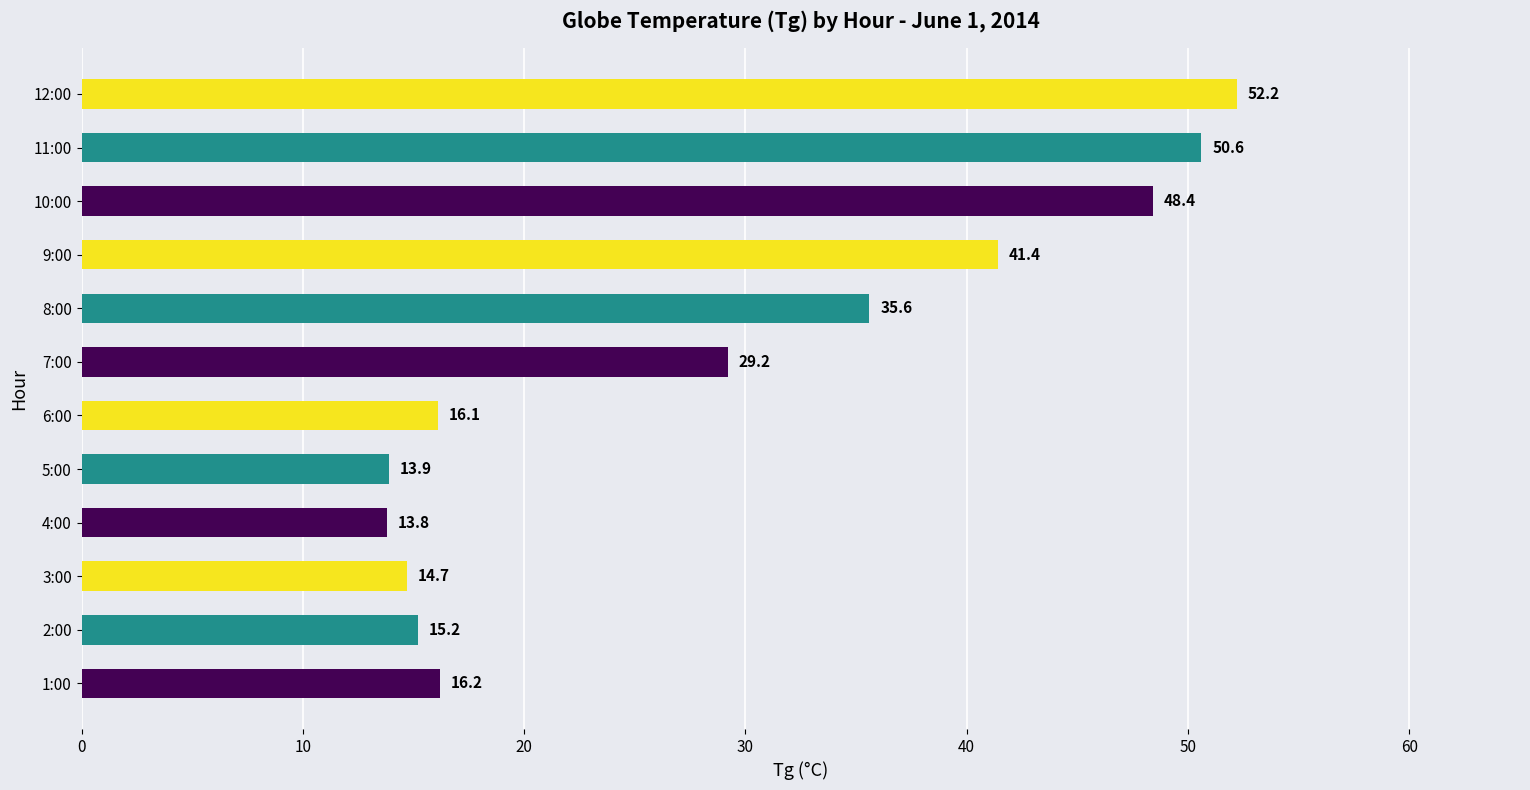

The value at 4:00 is 13.8. True or false?

True